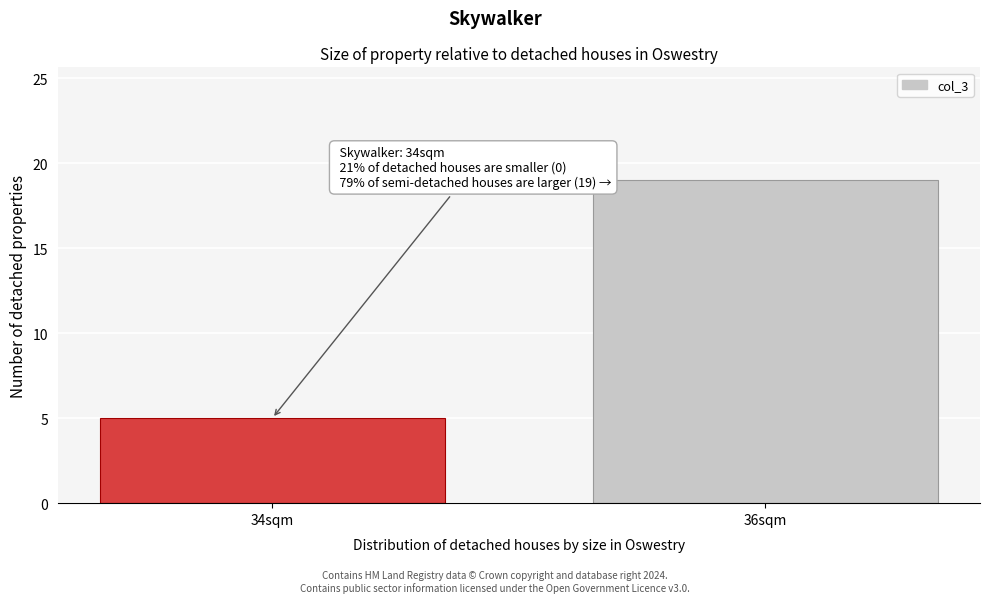

Reading left to right, transcribe all the data shown in this chart.

5	19